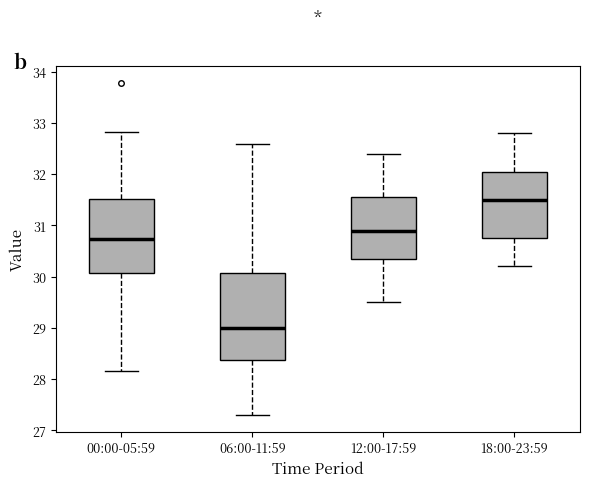

Where does the upper whisker of the box for 18:00-23:59 end on the y-axis? The values are not printed on the chart, so give them approximately, as read against the axis.

32.8